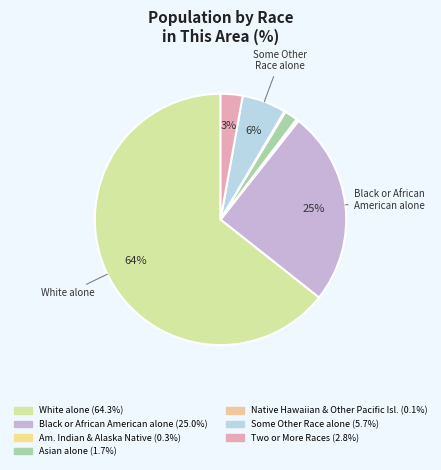

Is there any slice that represents more than half of the pie?

Yes